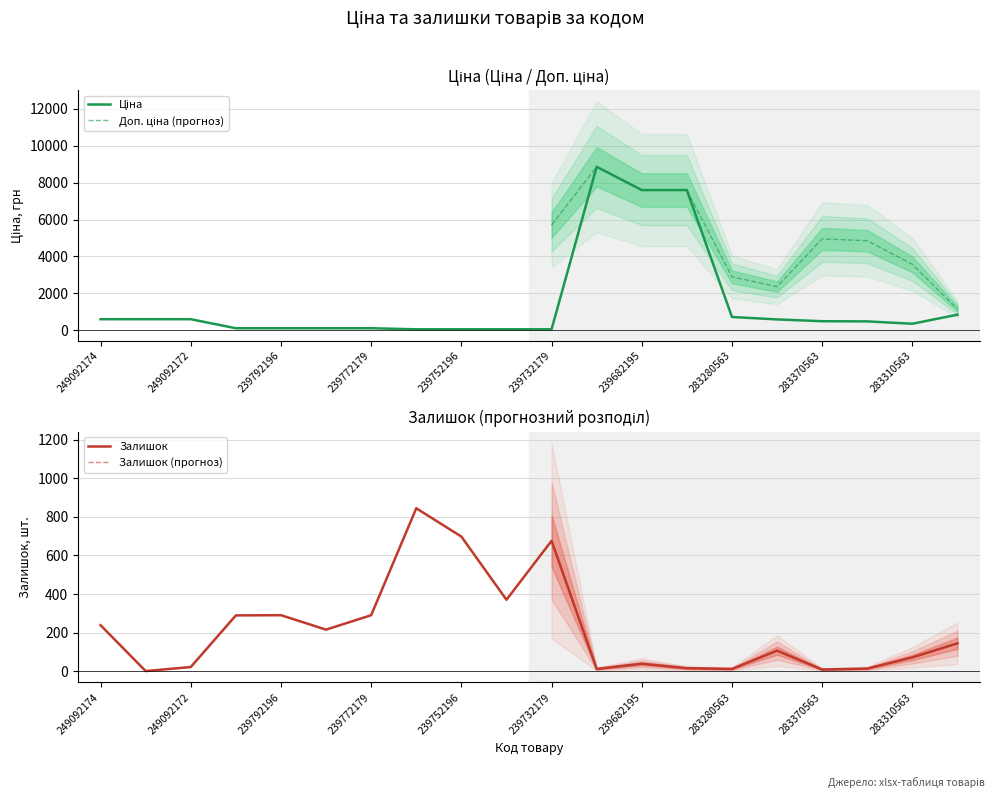

What is the spread (max minus min) of values at 239752196?

641.0